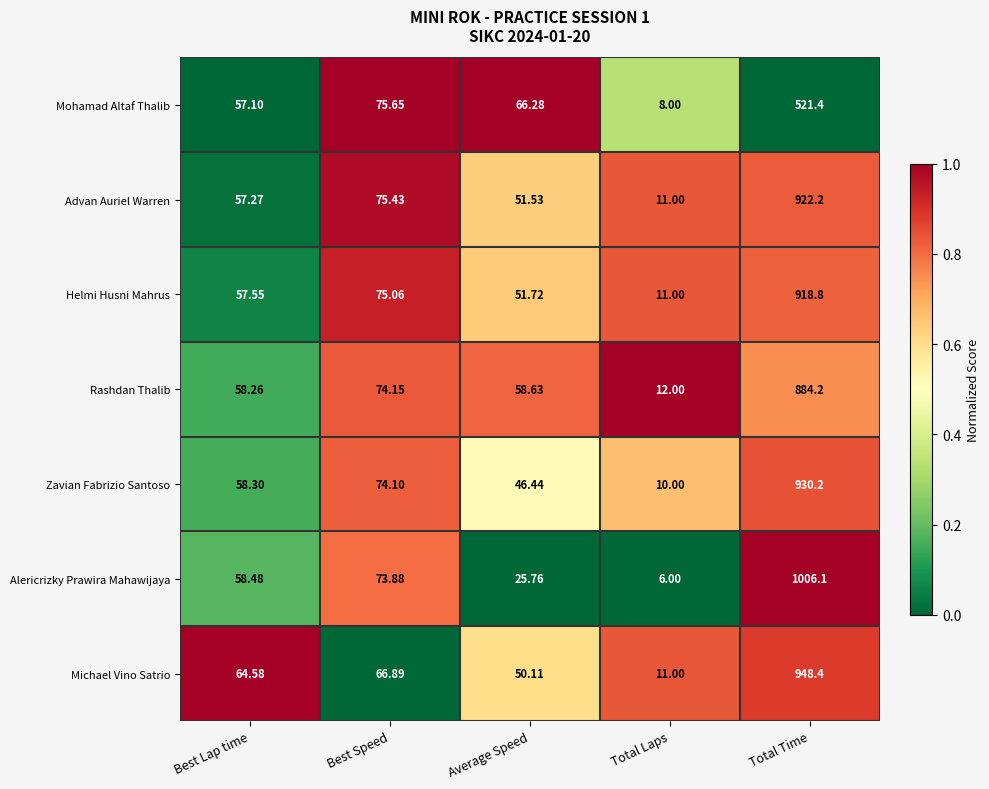

At which label does Rashdan Thalib first exceed 58?

Best Lap time